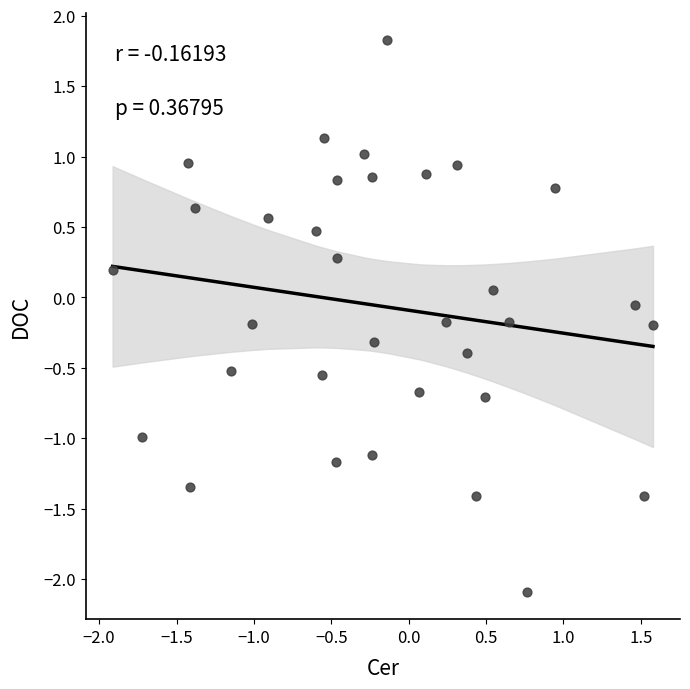

What is the range of Y values (max minus min)?

3.9